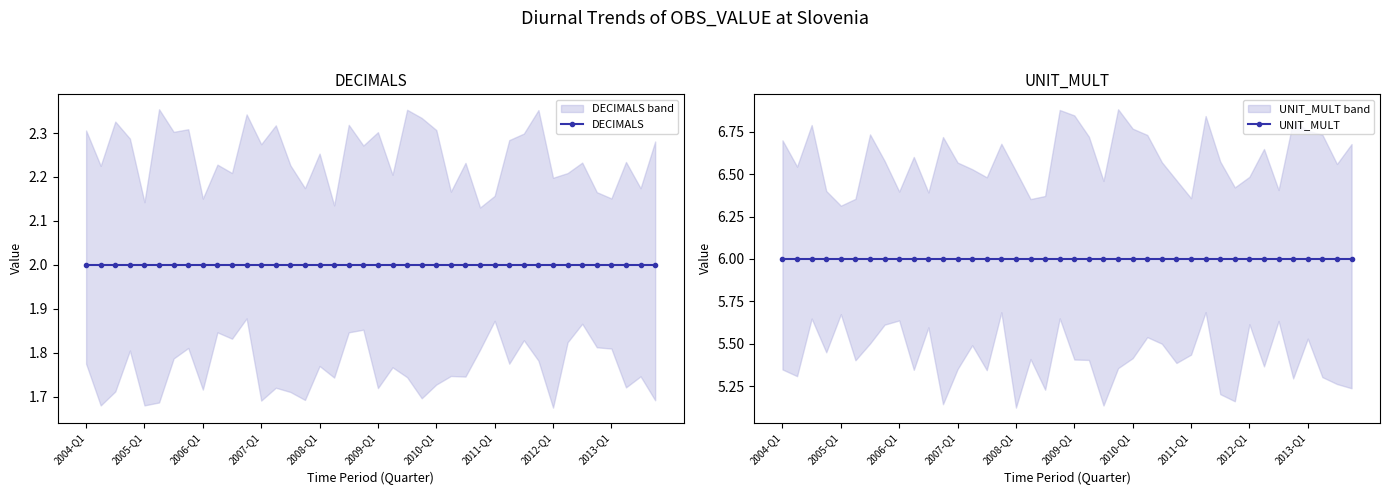

True or false: UNIT_MULT and DECIMALS intersect in this chart.

False